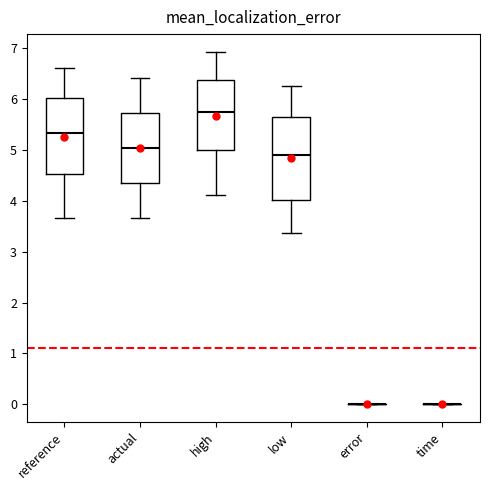

Reading left to right, read every box against the y-axis: the position of its median line, the range the box covers, and the ends of its whiskers. The values are not printed on the chart, so give them approximately, as read against the axis.

reference: median 5.3, box 4.5 to 6.0, whiskers 3.7 to 6.6
actual: median 5.0, box 4.3 to 5.7, whiskers 3.7 to 6.4
high: median 5.7, box 5.0 to 6.4, whiskers 4.1 to 6.9
low: median 4.9, box 4.0 to 5.6, whiskers 3.4 to 6.3
error: box collapsed to a line at 0.0, whiskers 0.0 to 0.0
time: box collapsed to a line at 0.0, whiskers 0.0 to 0.0